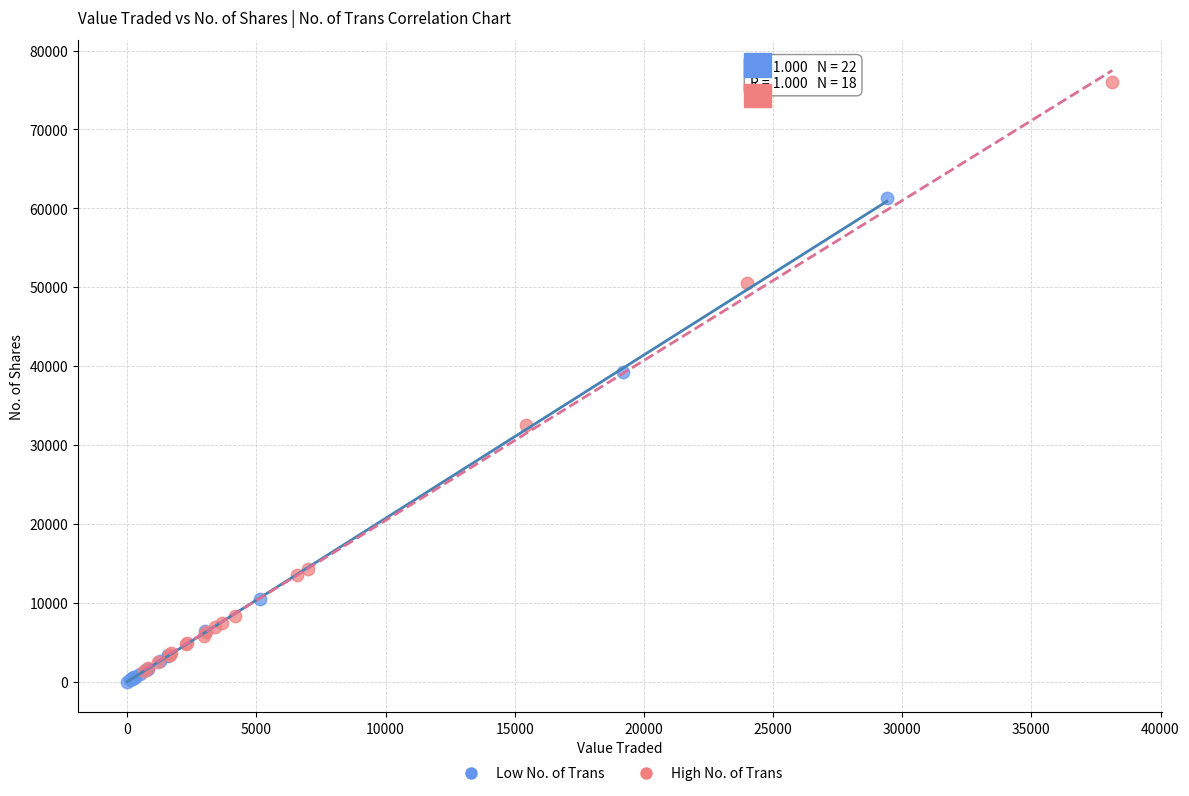

Which series has the largest Y range (max minus min)?

High No. of Trans